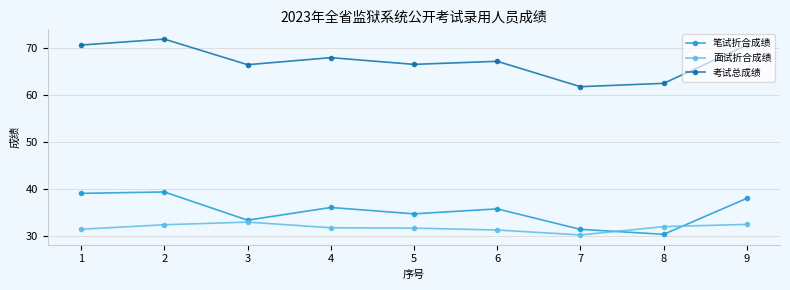

At 9, list the series in order from smallest to largest.

面试折合成绩, 笔试折合成绩, 考试总成绩